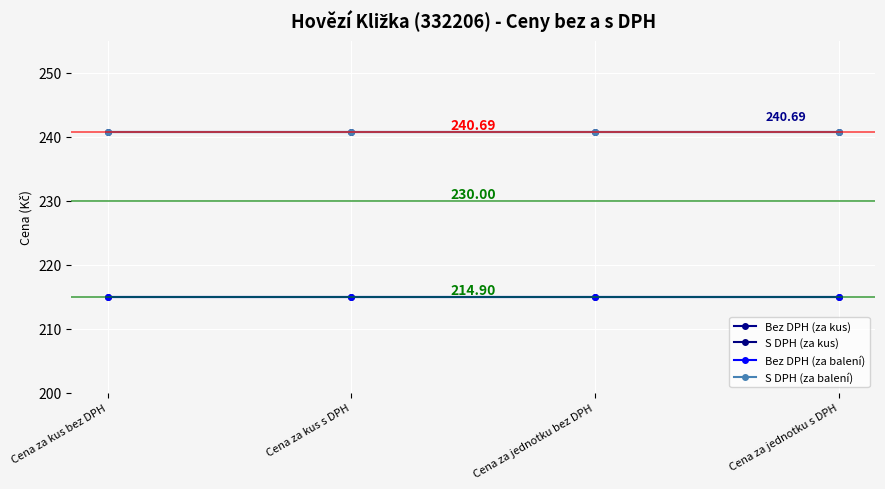

Does the chart have visible grid lines?

Yes